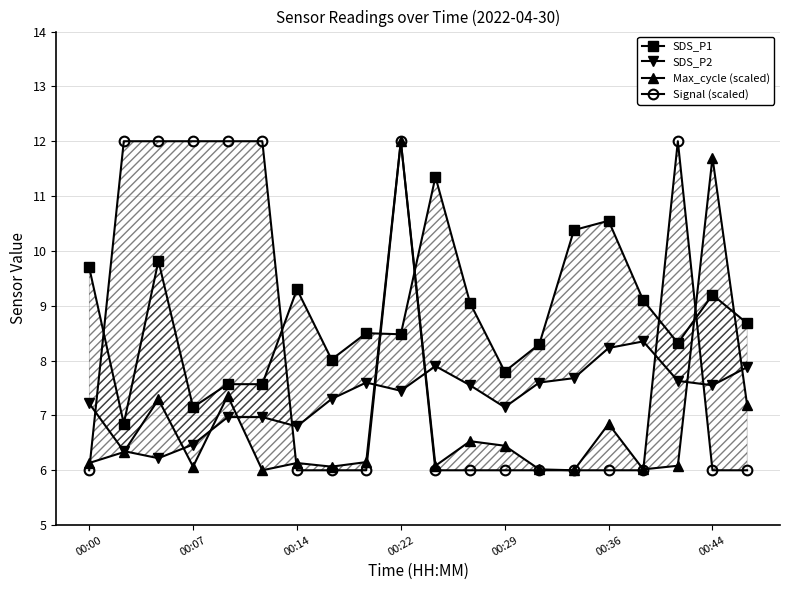

The value of SDS_P1 at 00:36 is 2.4. True or false?

False